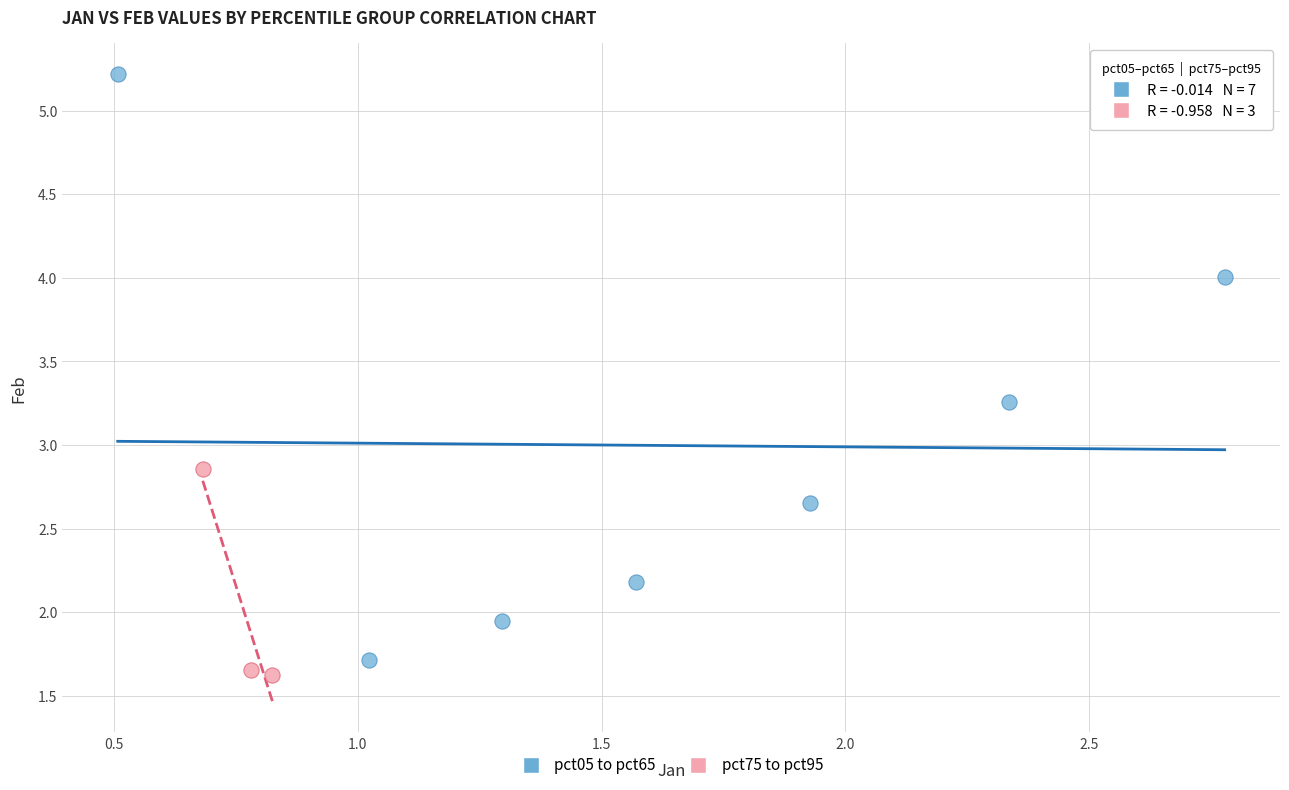

What are all the series names shown in the legend?

pct05 to pct65, pct75 to pct95